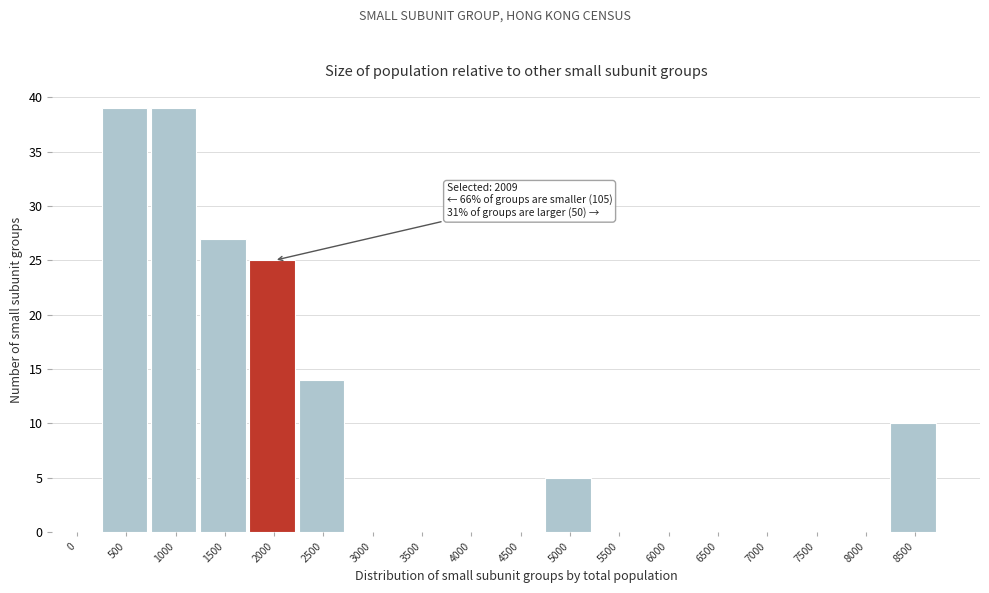

Reading left to right, list all the values displayed in this chart.

0=0	500=39	1000=39	1500=27	2000=25	2500=14	3000=0	3500=0	4000=0	4500=0	5000=5	5500=0	6000=0	6500=0	7000=0	7500=0	8000=0	8500=10